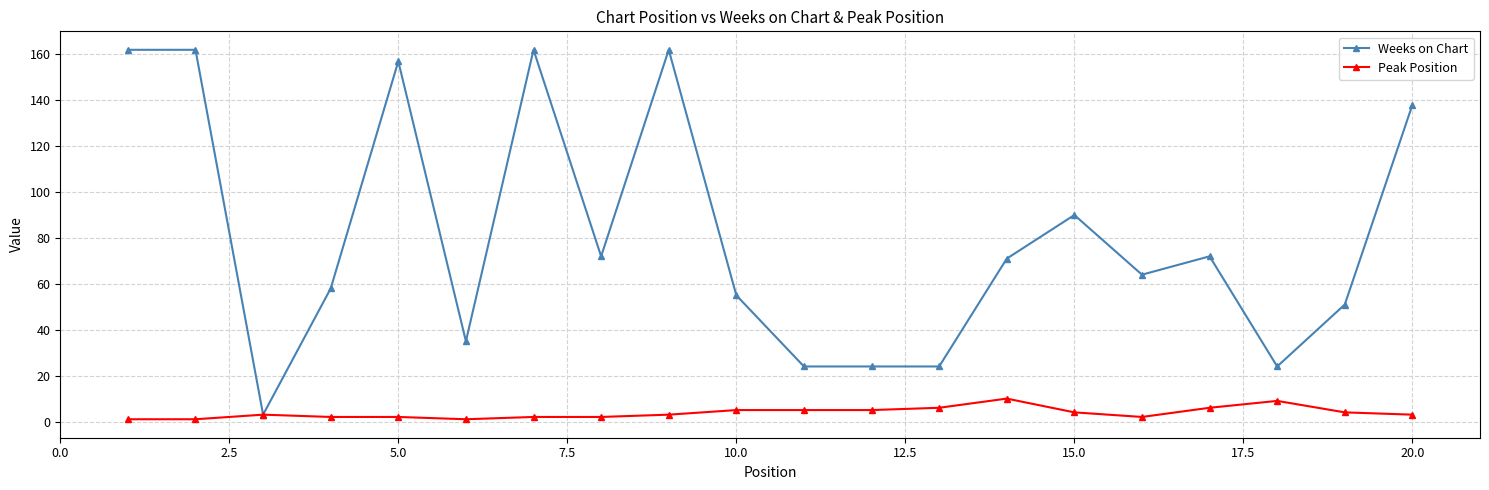

Which series has the largest total across all categories?

Weeks on Chart